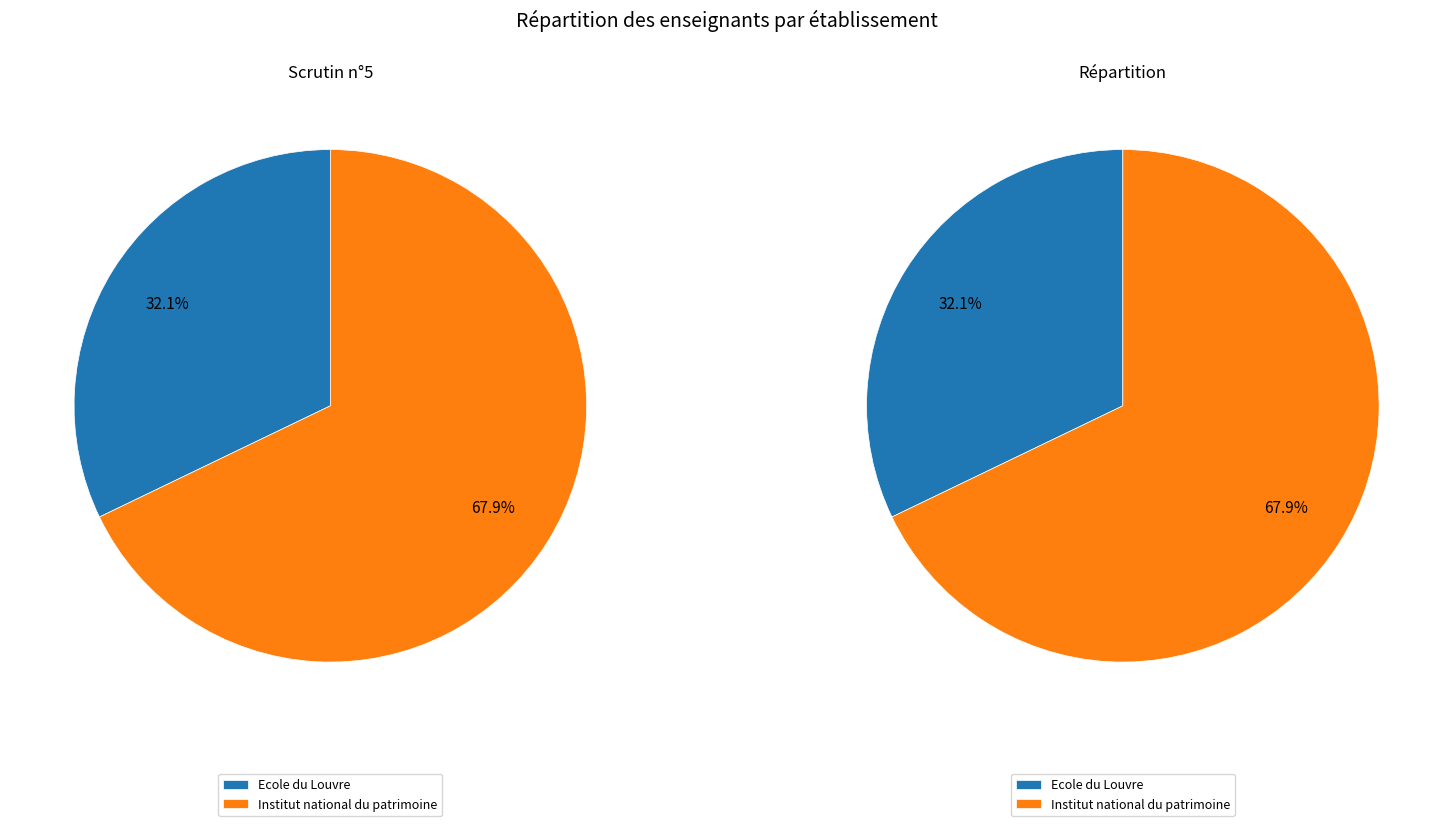

Does Institut national du patrimoine account for over 50% of the chart?

Yes